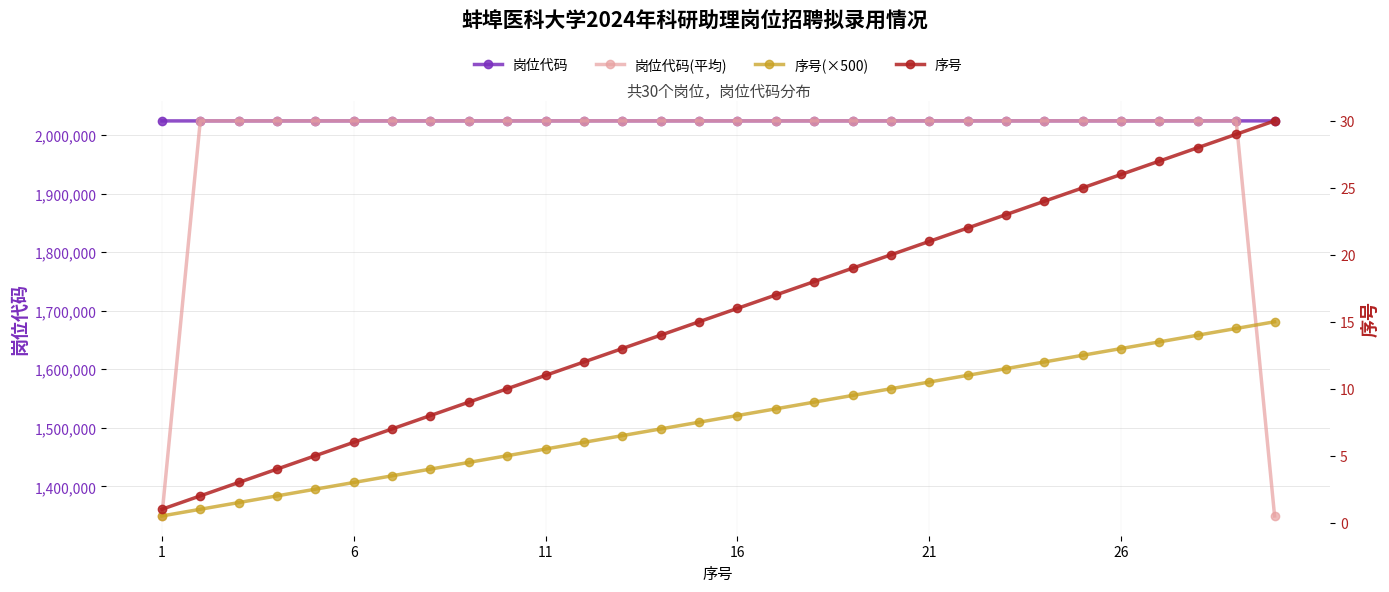

What is the minimum value for 岗位代码(平均)?

1349335.7